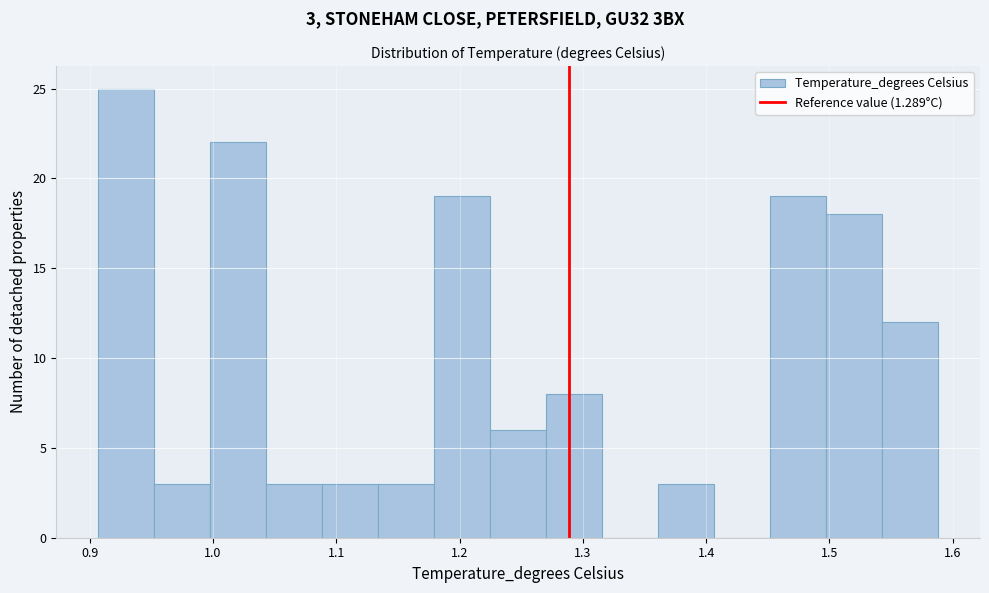

Which range on the x-axis has the tallest bar?

0.91 to 0.95